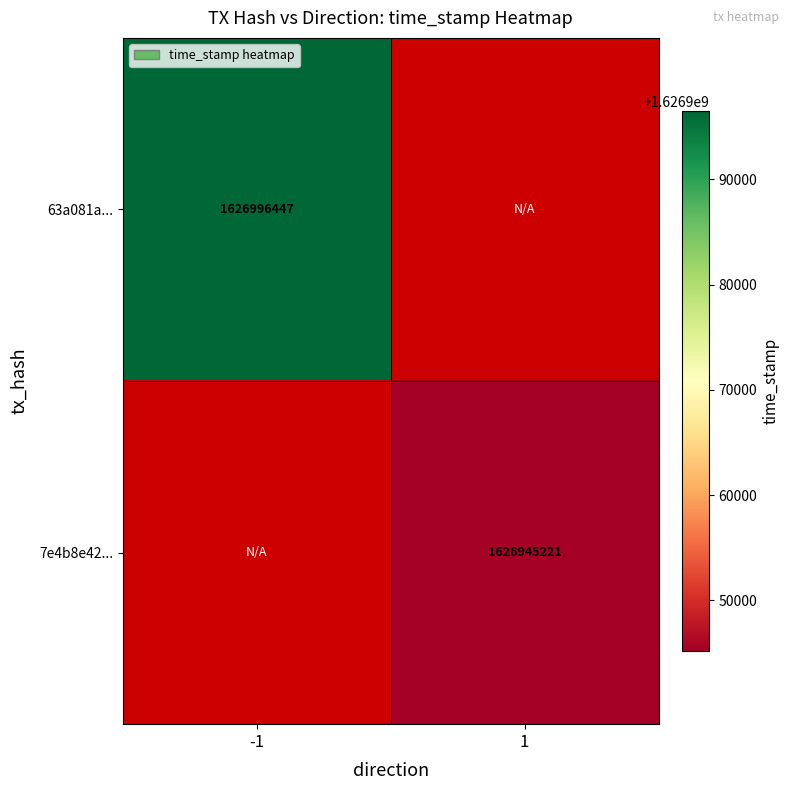

The value of 63a081a... at -1 is 2312255389. True or false?

False